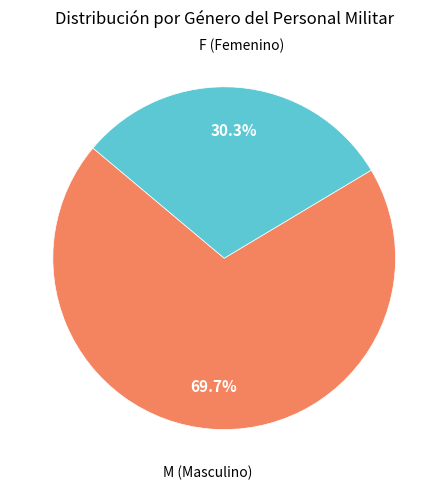

What is the total percentage of F (Femenino) and M (Masculino)?

100.0%